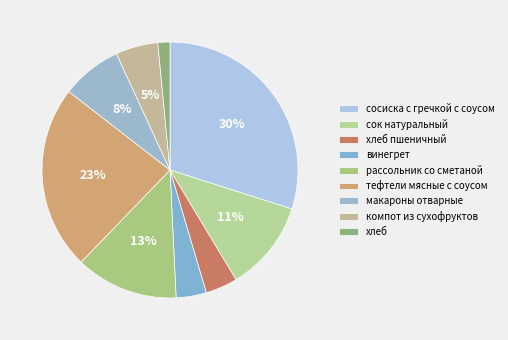

What is the total percentage of сок натуральный and сосиска с гречкой с соусом?

41.4%